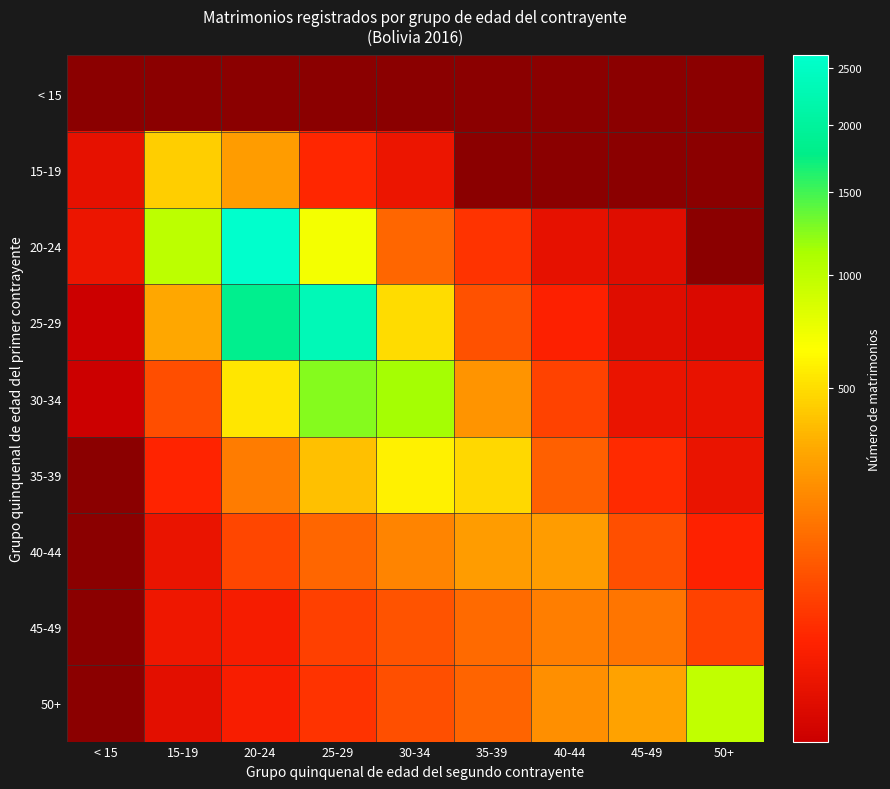

At which label is 30-34 closest to 621?

20-24